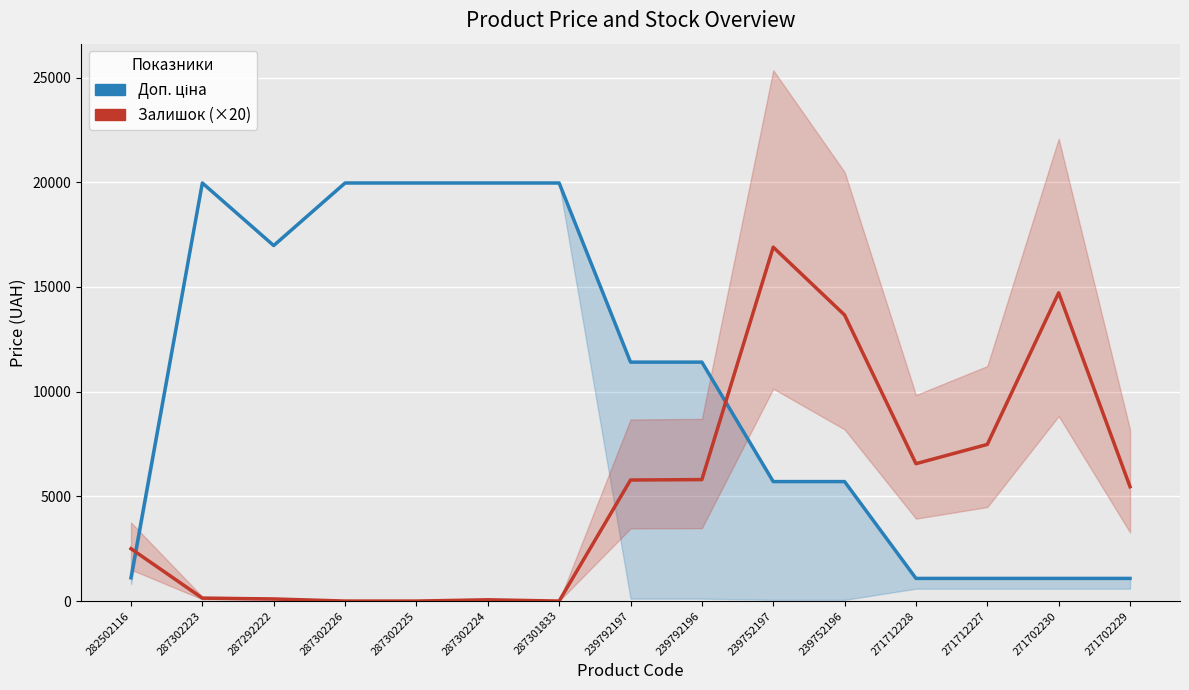

What is the sum of the Залишок (×20) values at 287292222 and 287302226?

100.0